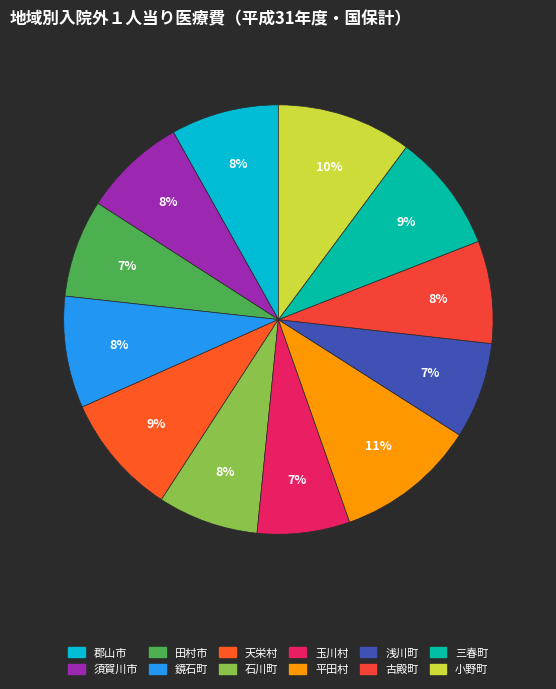

How many segments does this pie chart have?

12